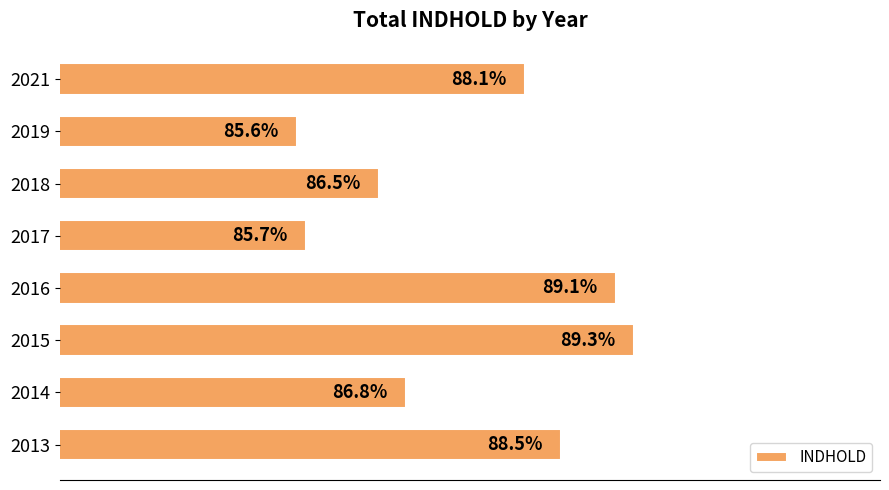

List the labels in order of value, largest first.

2015, 2016, 2013, 2021, 2014, 2018, 2017, 2019